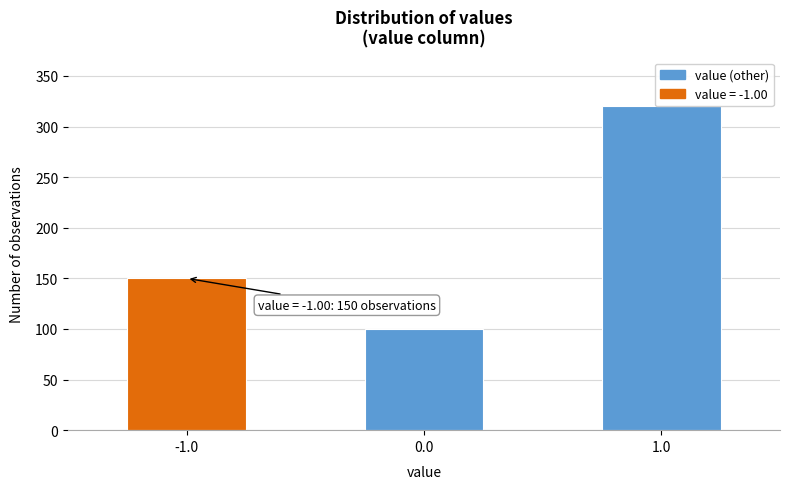

Reading left to right, what are all the values shown in this chart?

-1.0=150	0.0=100	1.0=320